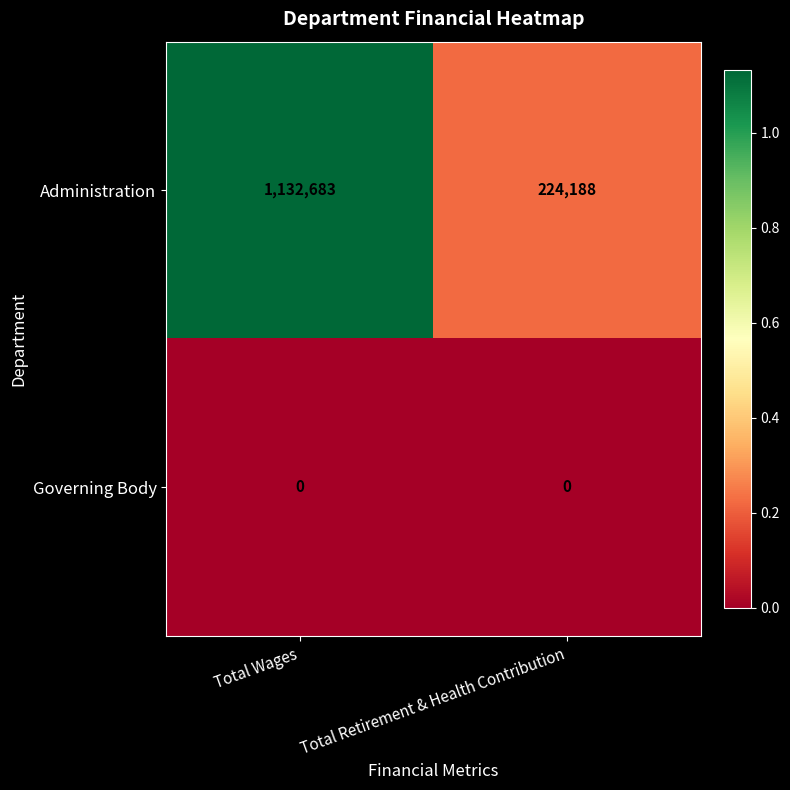

Reading left to right, transcribe all the data shown in this chart.

Administration: 1132683	224188
Governing Body: 0	0